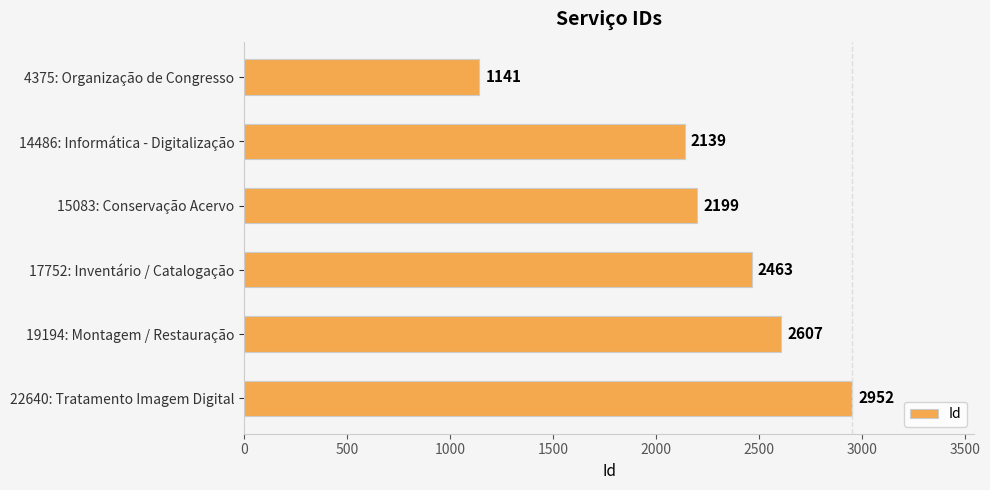

Rank the categories by value from lowest to highest.

4375: Organização de Congresso, 14486: Informática - Digitalização, 15083: Conservação Acervo, 17752: Inventário / Catalogação, 19194: Montagem / Restauração, 22640: Tratamento Imagem Digital